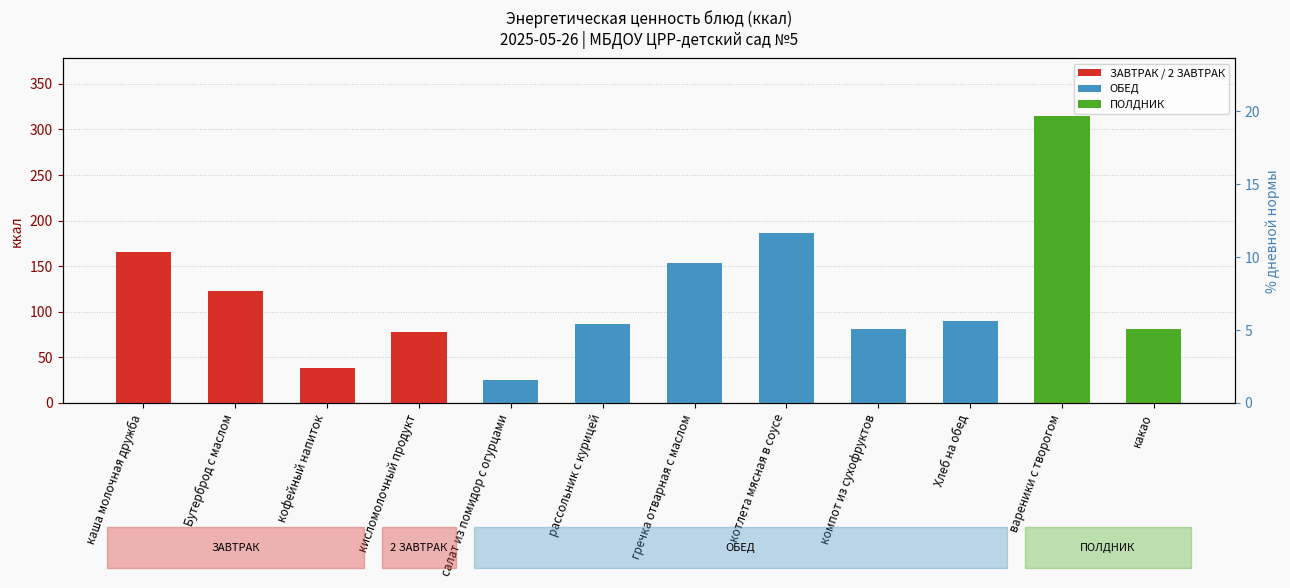

Count the number of data series in this chart.

1